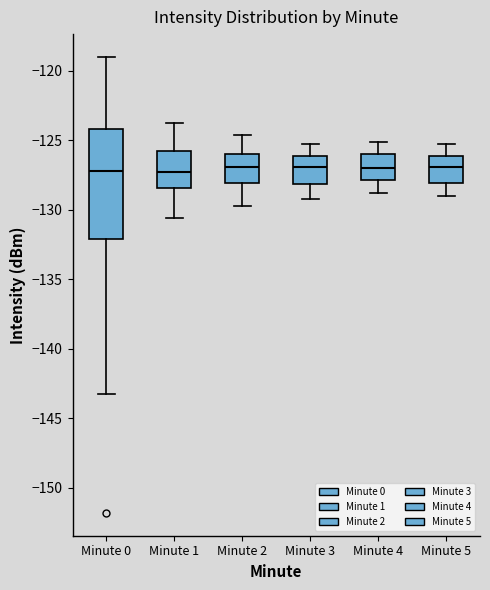

Reading left to right, read every box against the y-axis: the position of its median line, the range the box covers, and the ends of its whiskers. The values are not printed on the chart, so give them approximately, as read against the axis.

Minute 0: median -127.0, box -132.0 to -124.0, whiskers -143.5 to -119.0
Minute 1: median -127.5, box -128.5 to -125.5, whiskers -130.5 to -124.0
Minute 2: median -127.0, box -128.0 to -126.0, whiskers -129.5 to -124.5
Minute 3: median -127.0, box -128.0 to -126.0, whiskers -129.0 to -125.5
Minute 4: median -127.0, box -128.0 to -126.0, whiskers -129.0 to -125.0
Minute 5: median -127.0, box -128.0 to -126.0, whiskers -129.0 to -125.5